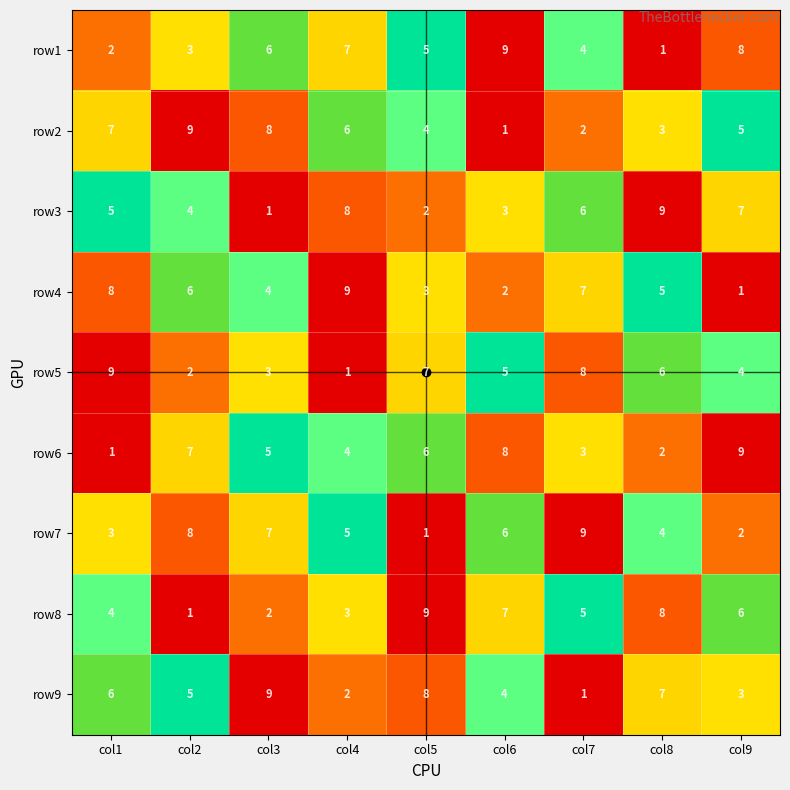

What is the sum of the row2 values at col6 and col8?

4